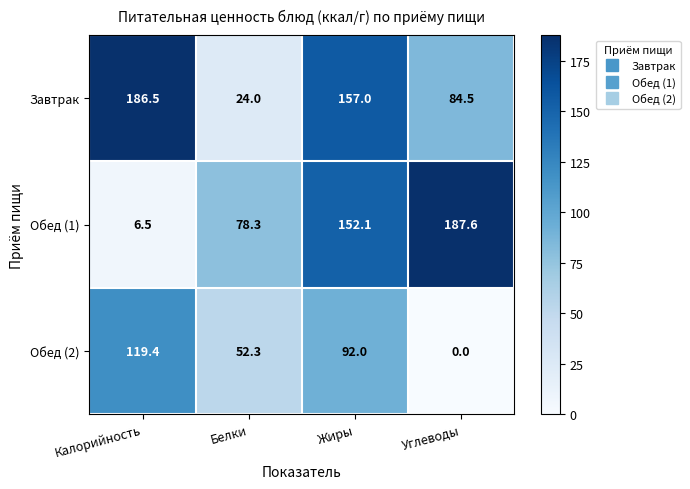

List the labels in order of Завтрак value, smallest first.

Белки, Углеводы, Жиры, Калорийность